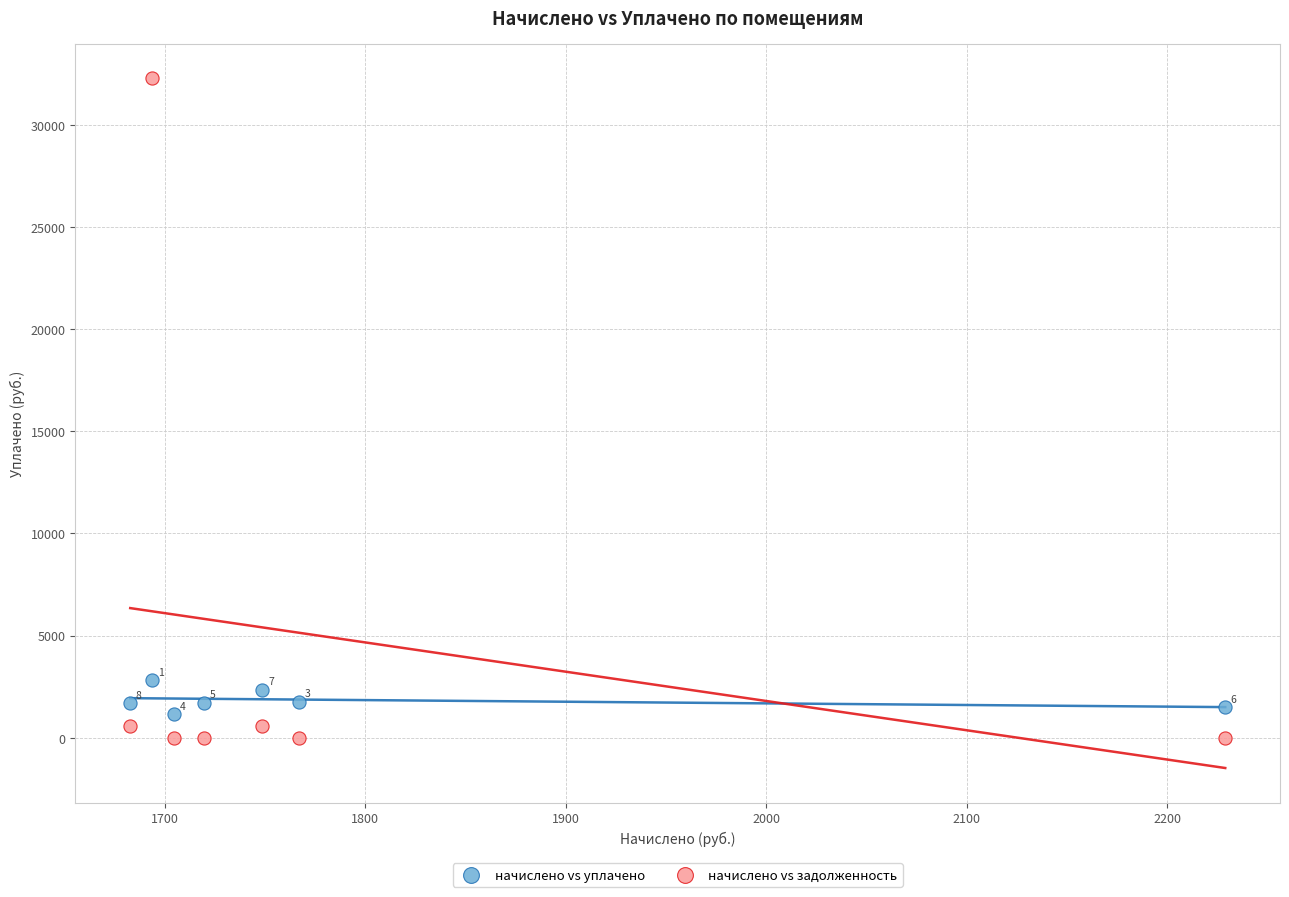

Across all series, what Y value is closest to 16142?

2811.1